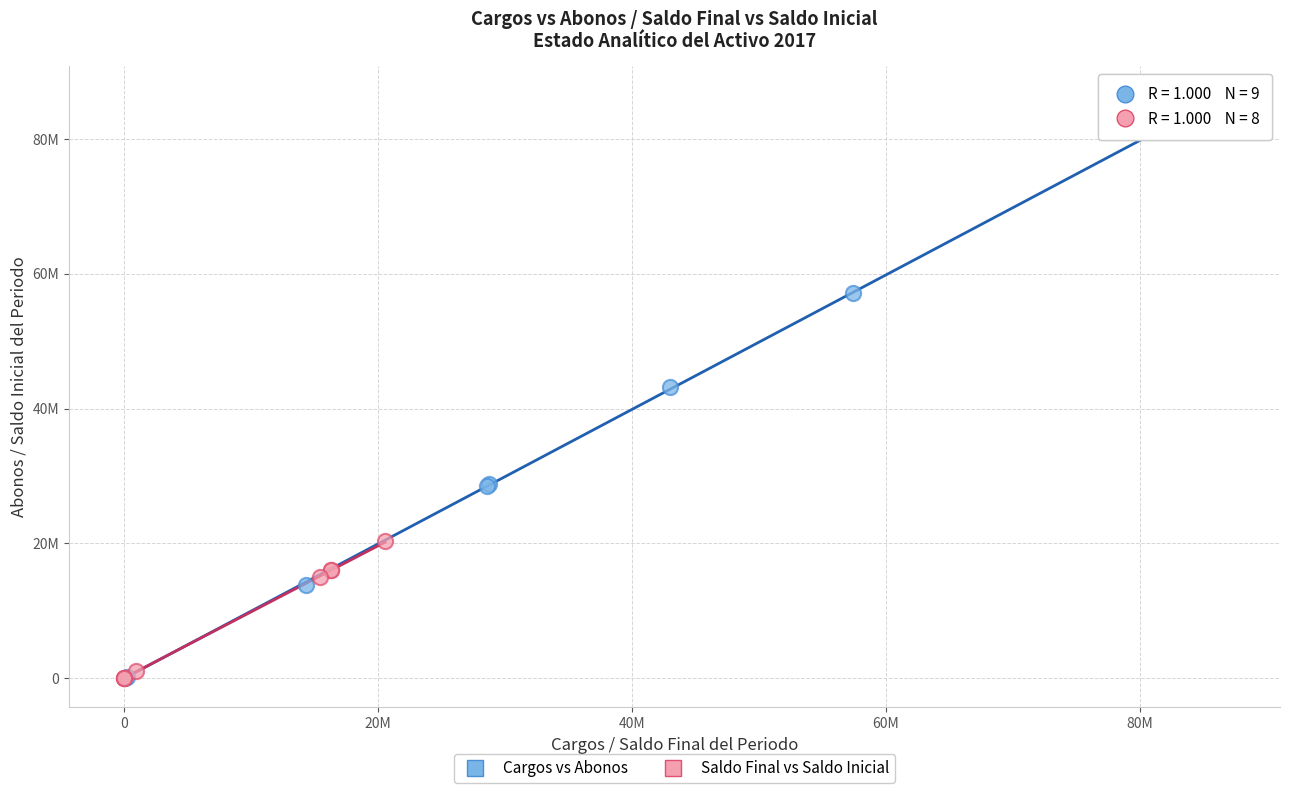

Which series contains the highest Y value?

Cargos vs Abonos